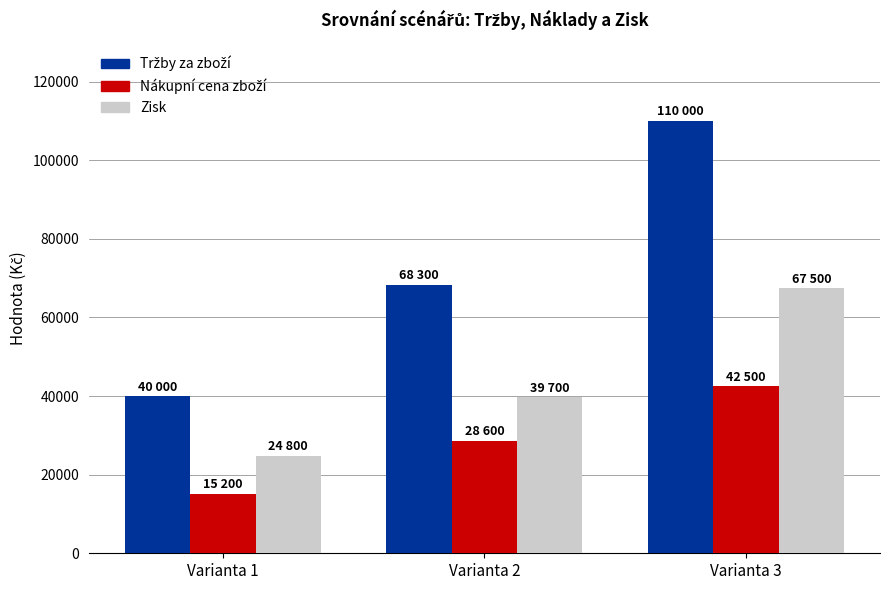

At which category is the sum across all series the highest?

Varianta 3